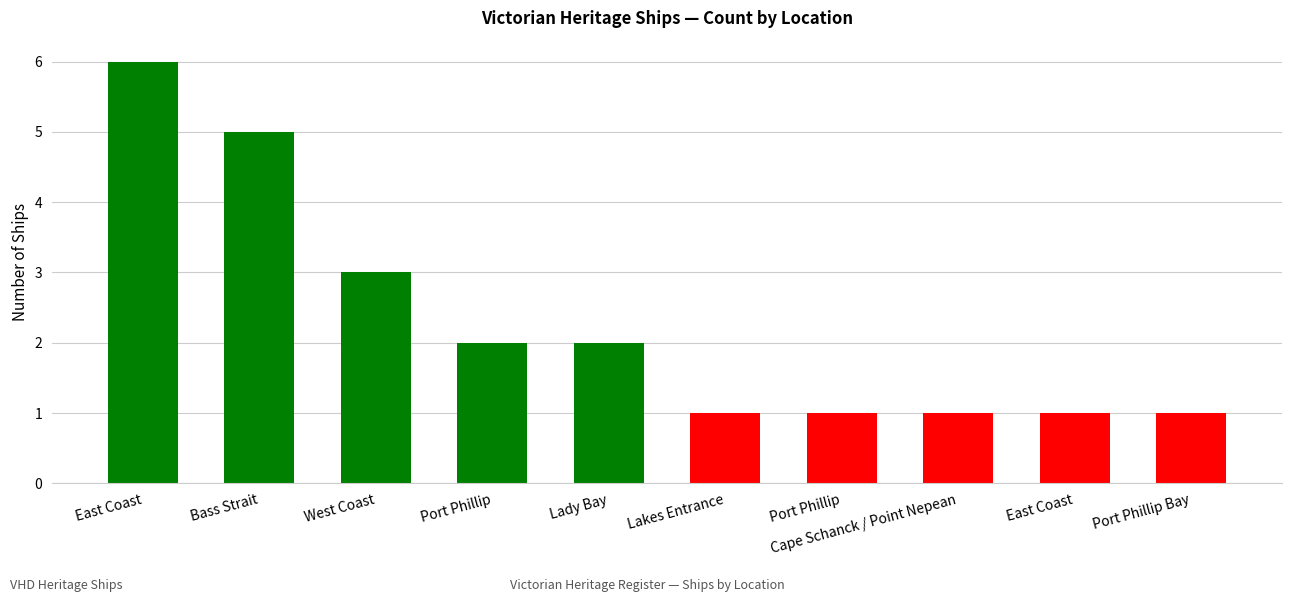

Reading left to right, what are all the values shown in this chart?

East Coast=6	Bass Strait=5	West Coast=3	Port Phillip=2	Lady Bay=2	Lakes Entrance=1	Port Phillip=1	Cape Schanck / Point Nepean=1	East Coast=1	Port Phillip Bay=1